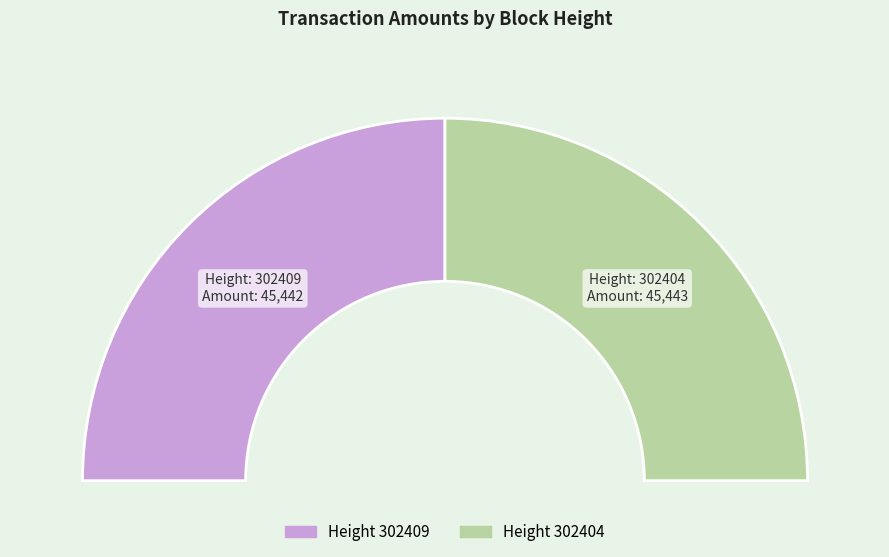

Combined, what portion of the pie is 302404 and 302409?

100.0%